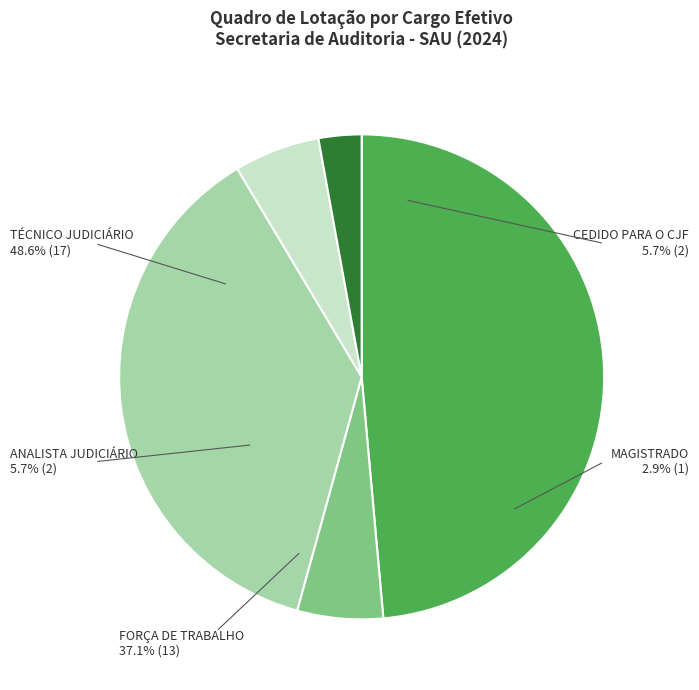

Is FORÇA DE TRABALHO the majority of the pie?

No